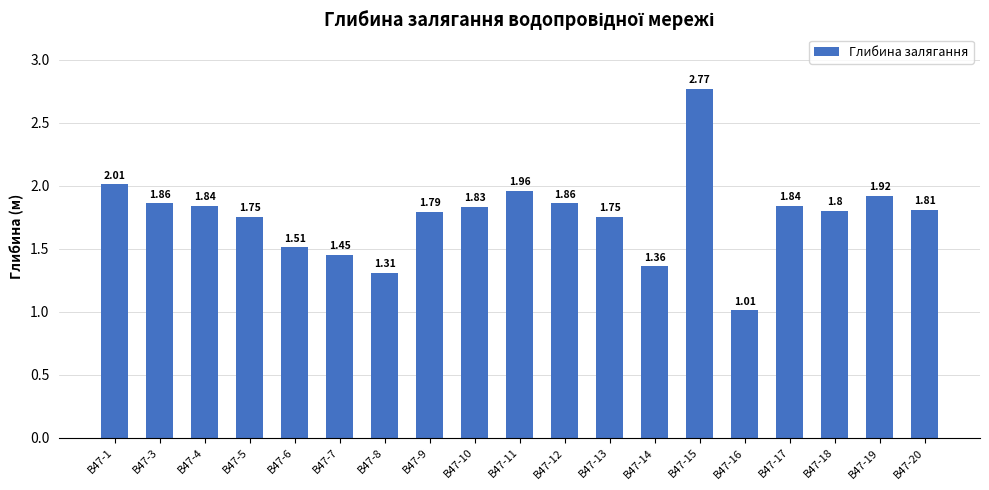

How many data points does each series have?

19